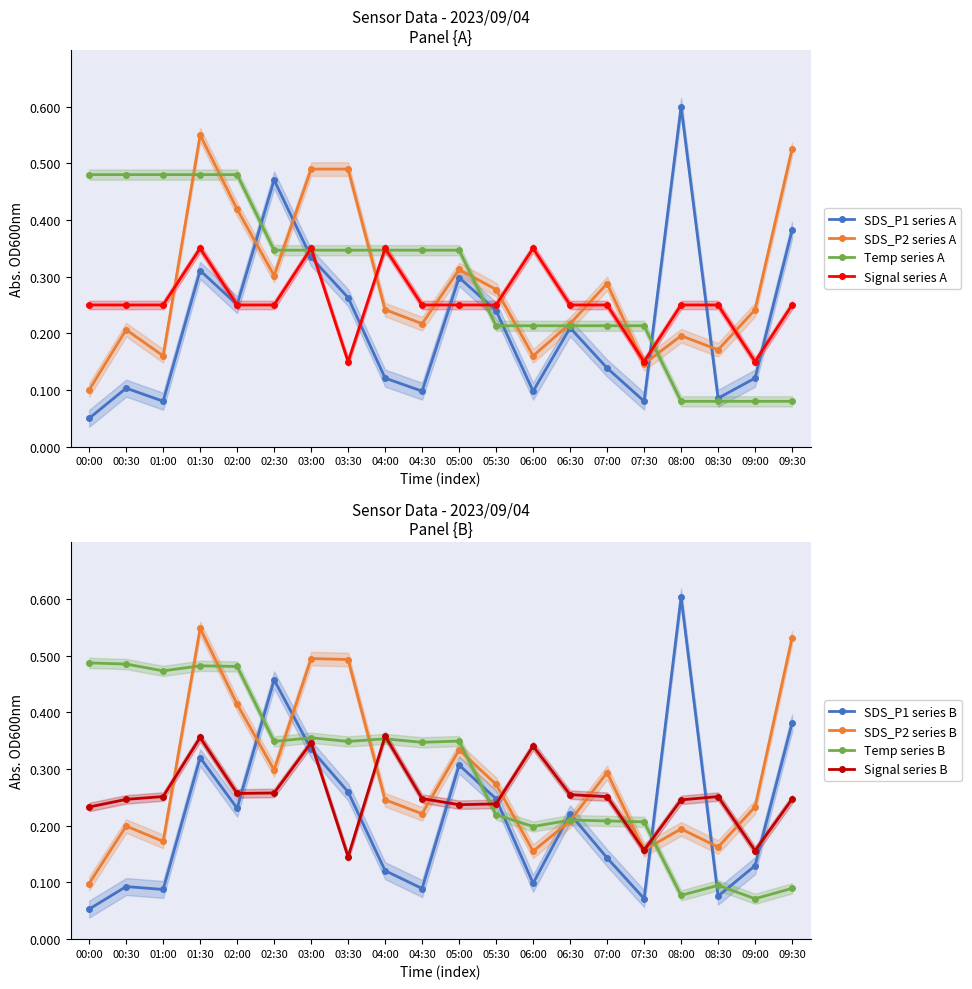

Is it true that Temp series A equals 0.2 at 00:30?

False